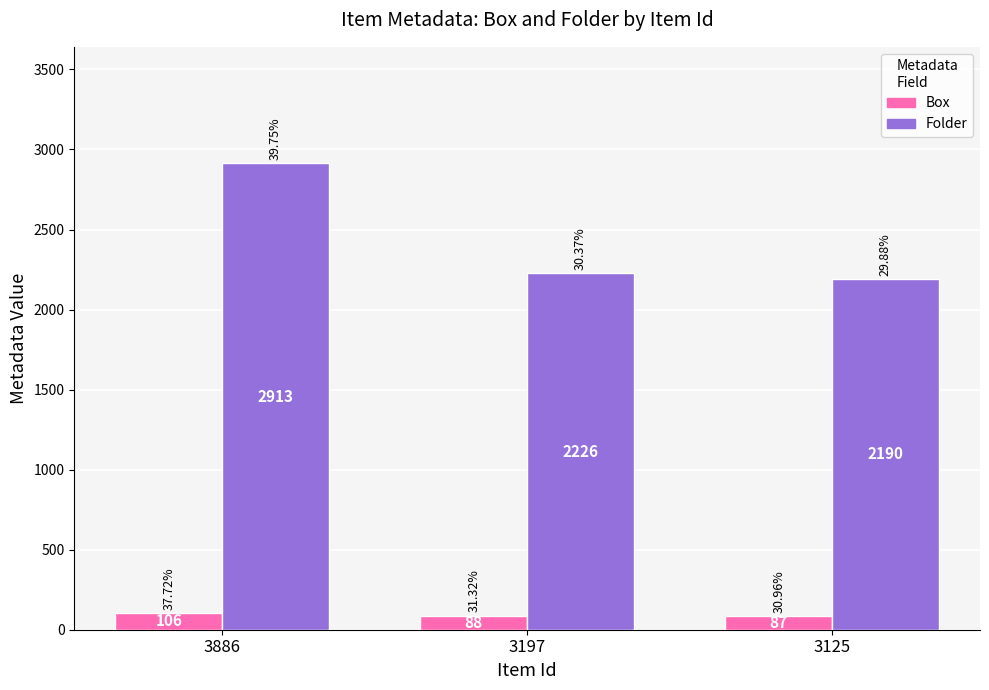

What is the spread (max minus min) of values at 3197?

2138